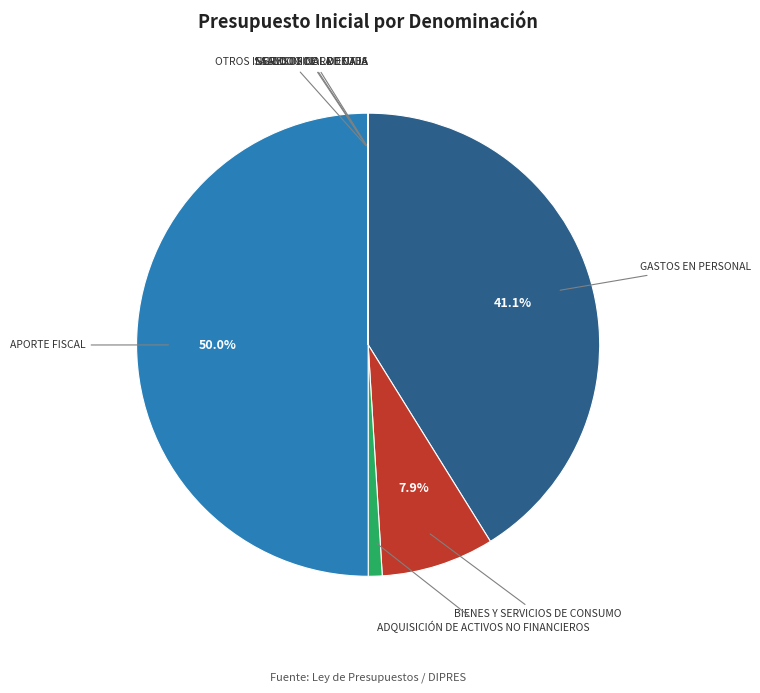

Which category has the biggest portion of the pie?

APORTE FISCAL